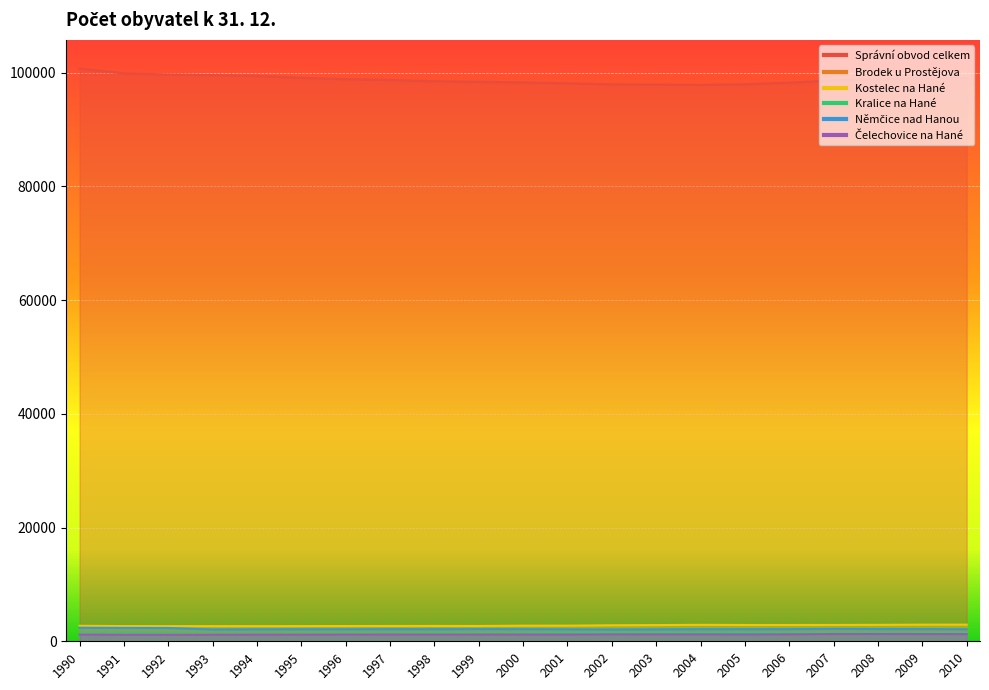

Which category has the highest value across all series?

1990